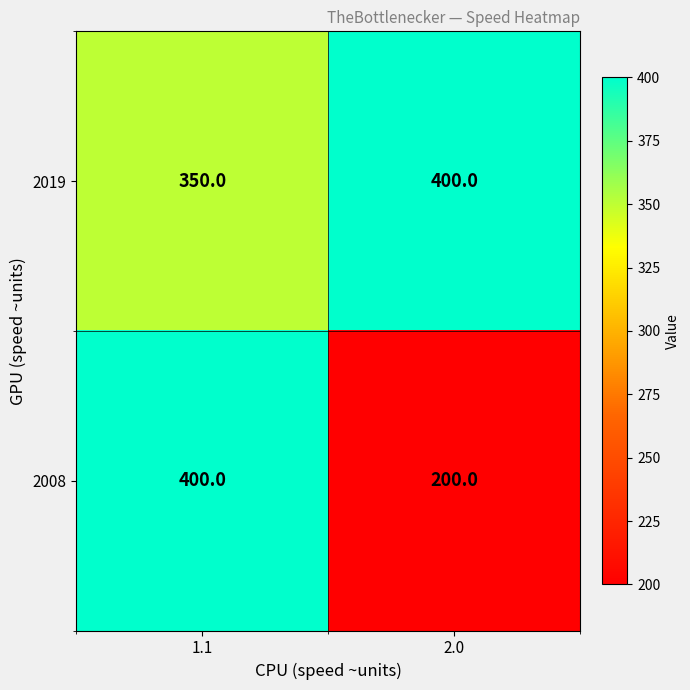

Reading left to right, transcribe all the data shown in this chart.

2019: 1.1=350	2.0=400
2008: 1.1=400	2.0=200